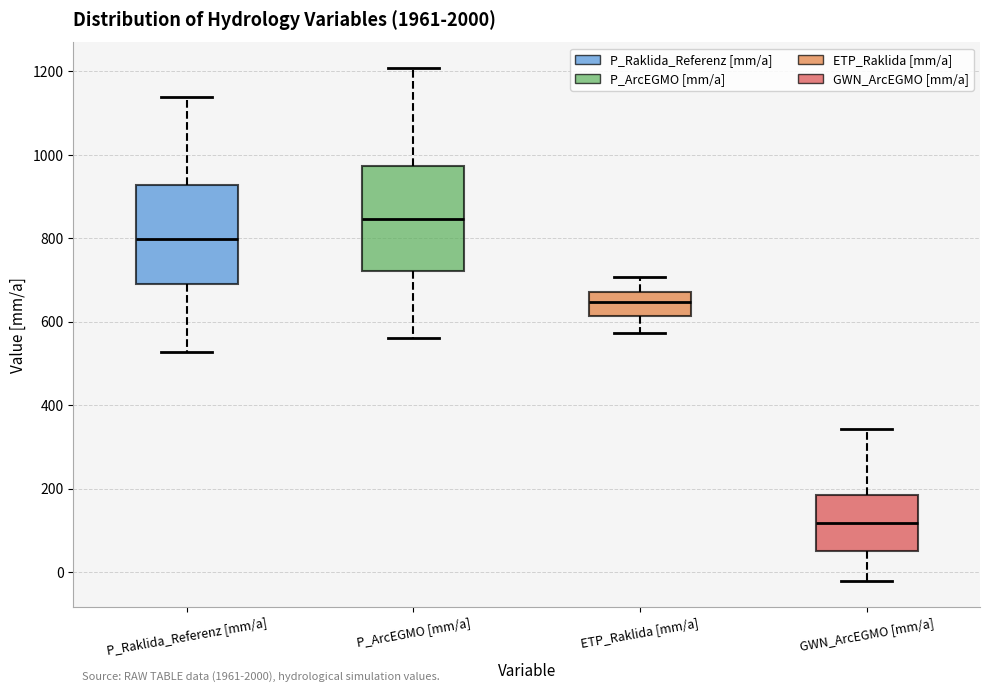

Reading left to right, read every box against the y-axis: the position of its median line, the range the box covers, and the ends of its whiskers. The values are not printed on the chart, so give them approximately, as read against the axis.

P_Raklida_Referenz [mm/a]: median 800, box 700 to 920, whiskers 520 to 1140
P_ArcEGMO [mm/a]: median 840, box 720 to 980, whiskers 560 to 1200
ETP_Raklida [mm/a]: median 640, box 620 to 680, whiskers 580 to 700
GWN_ArcEGMO [mm/a]: median 120, box 40 to 180, whiskers -20 to 340